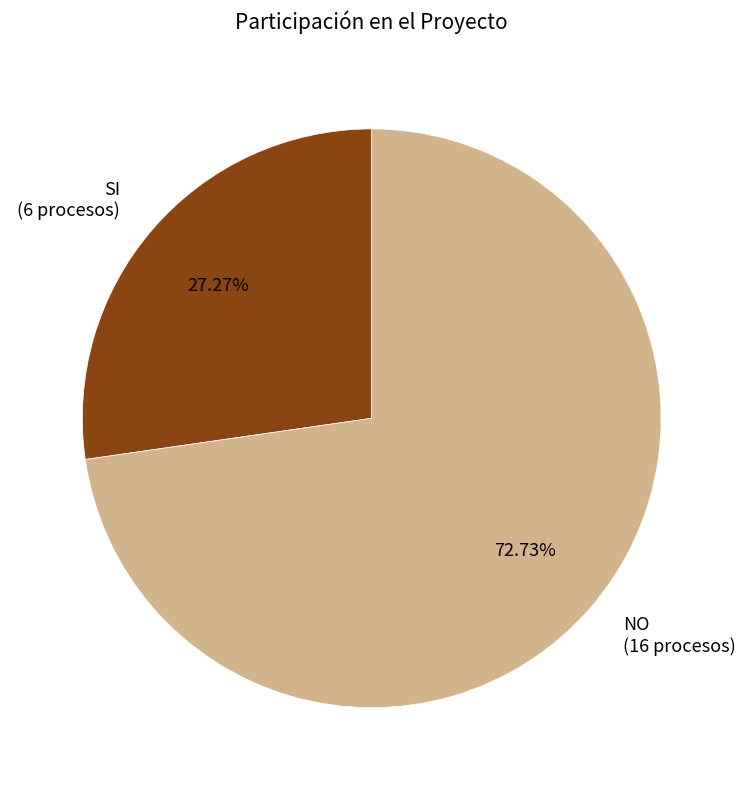

To the nearest percent, what is the difference between the NO and SI slice percentages?

45%